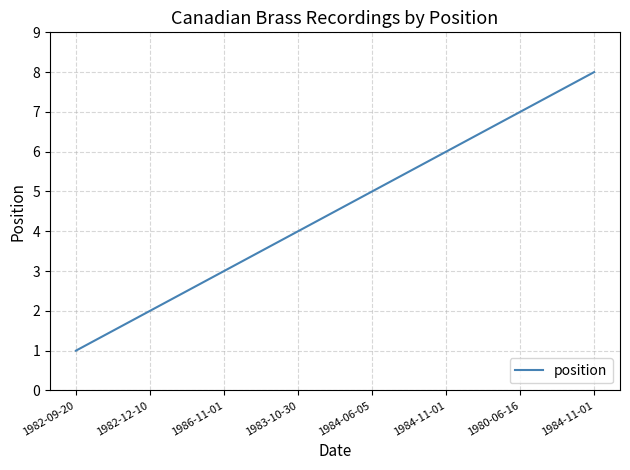

How many lines are shown in the chart?

1